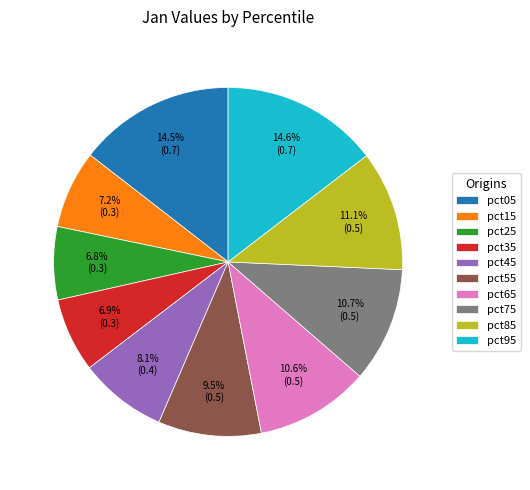

Between pct25 and pct55, which is larger?

pct55